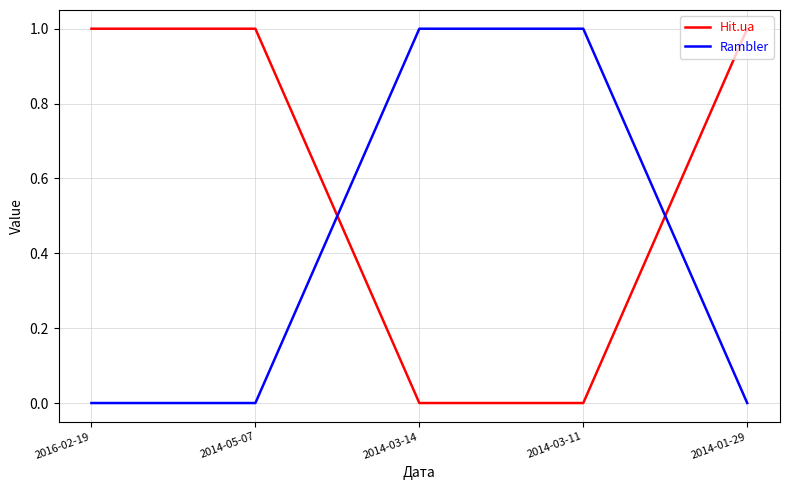

The Hit.ua series shows 1 at 2014-01-29. True or false?

True